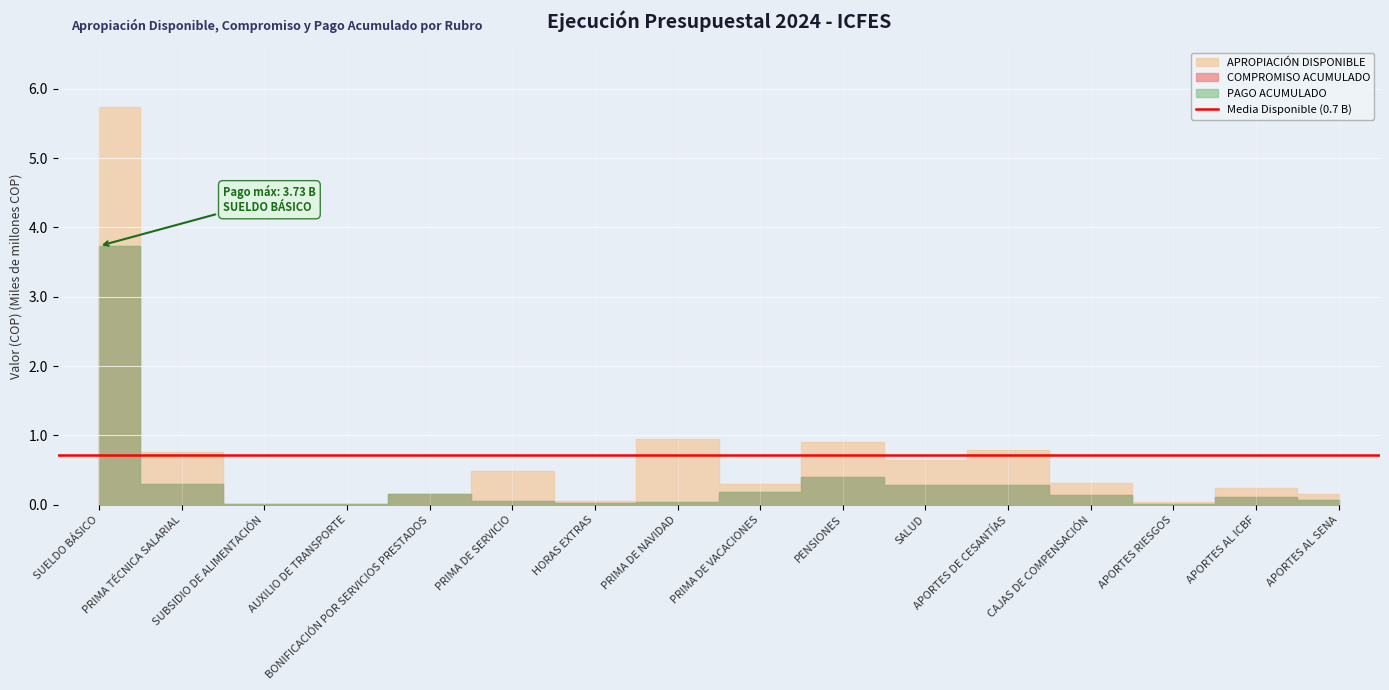

What is the sum of all PAGO ACUMULADO values?

5798351380